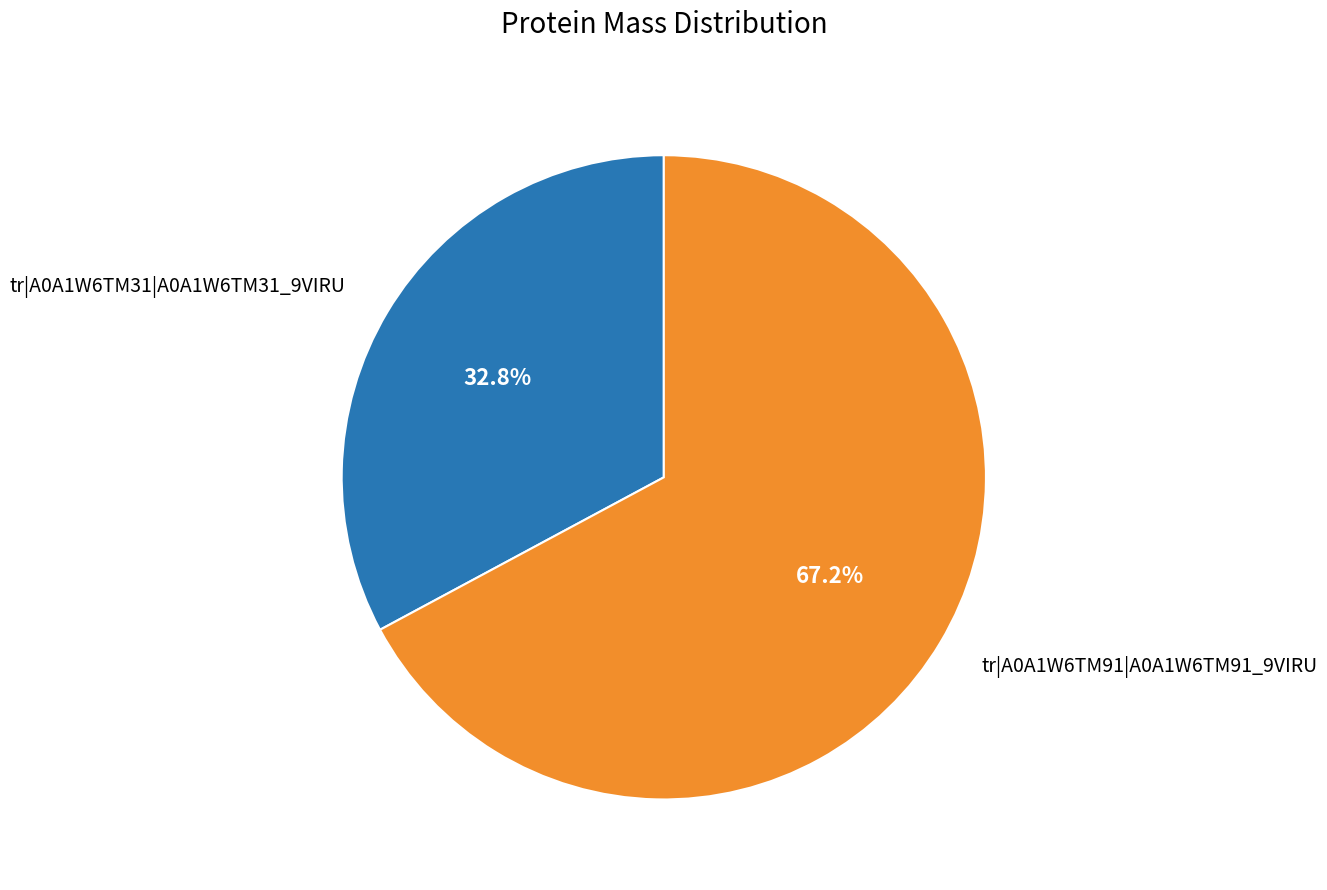

What is the smallest slice in the pie chart?

tr|A0A1W6TM31|A0A1W6TM31_9VIRU